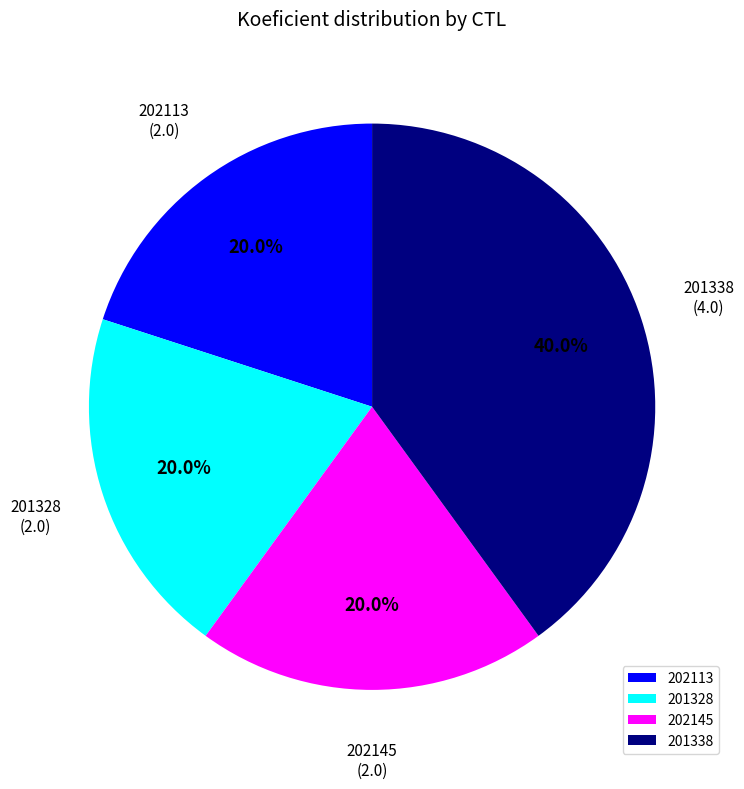

Does 202113 account for over 50% of the chart?

No